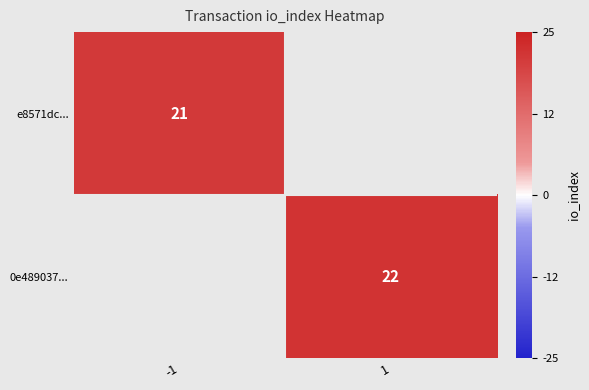

The e8571dc... series shows 5 at -1. True or false?

False